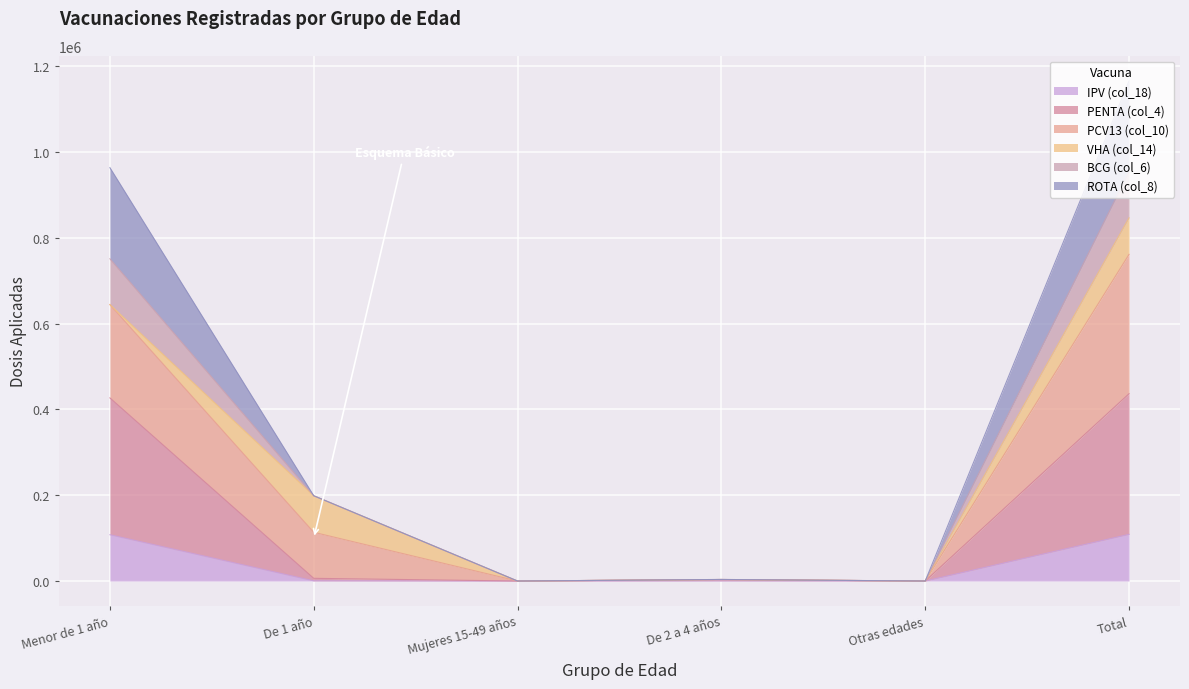

Rank the categories by BCG (col_6) value from lowest to highest.

Mujeres 15-49 años, Otras edades, De 2 a 4 años, De 1 año, Menor de 1 año, Total